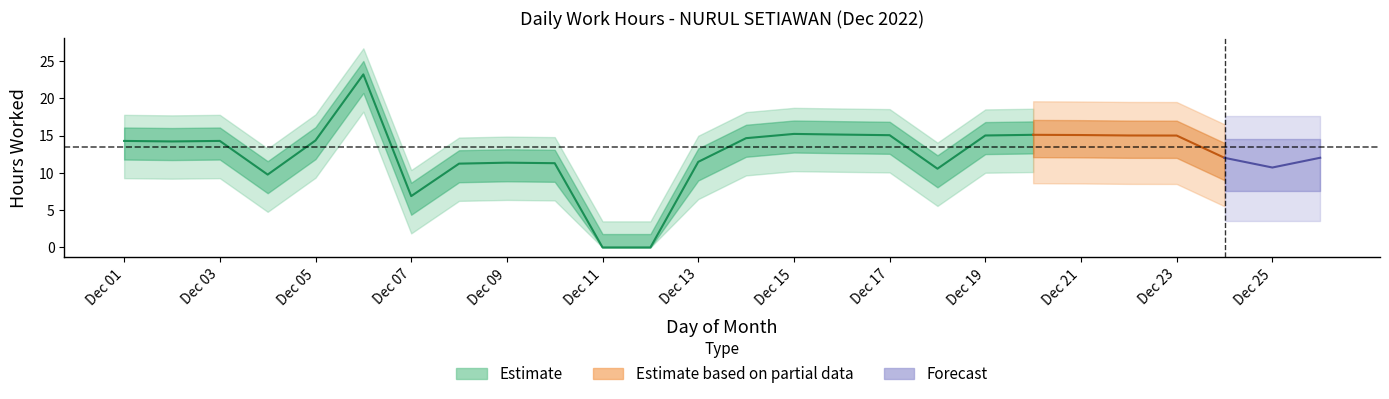

Reading right to left, extract all data points from this chart.

26=12.0	25=10.7	24=12.0	23=15.0	22=15.0	21=15.1	20=15.1	19=15.0	18=10.6	17=15.1	16=15.2	15=15.2	14=14.7	13=11.5	12=0.0	11=0.0	10=11.3	9=11.4	8=11.2	7=6.9	6=23.2	5=14.4	4=9.8	3=14.3	2=14.2	1=14.3